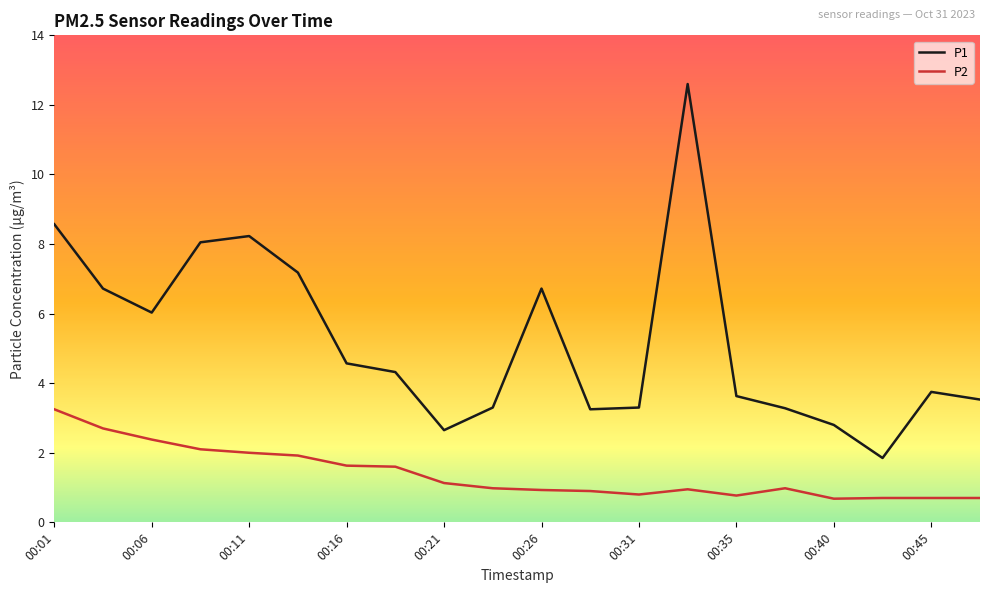

Which series has the largest total across all categories?

P1